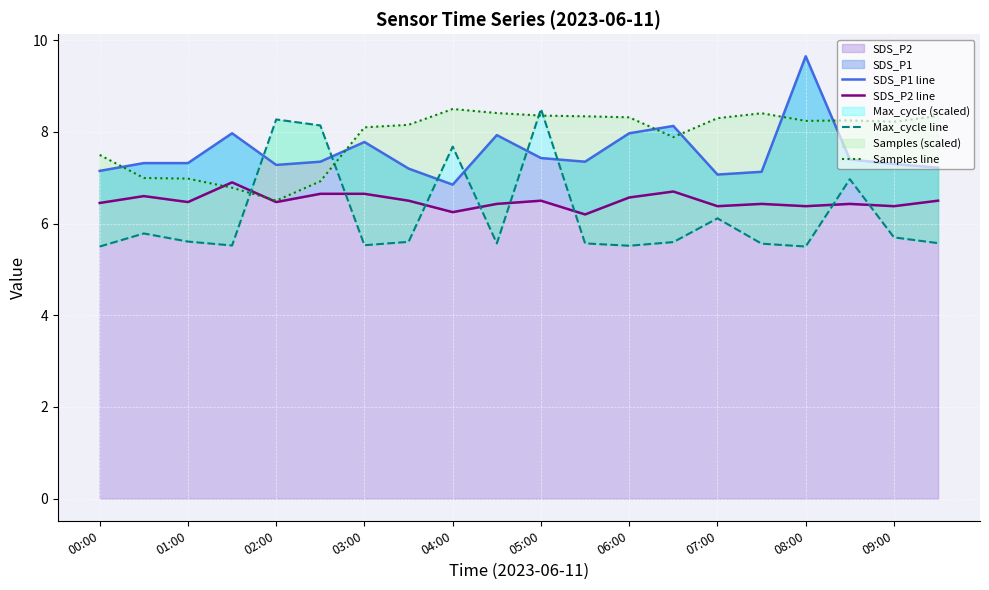

Is it true that SDS_P2 equals 6.4 at 07:00?

True